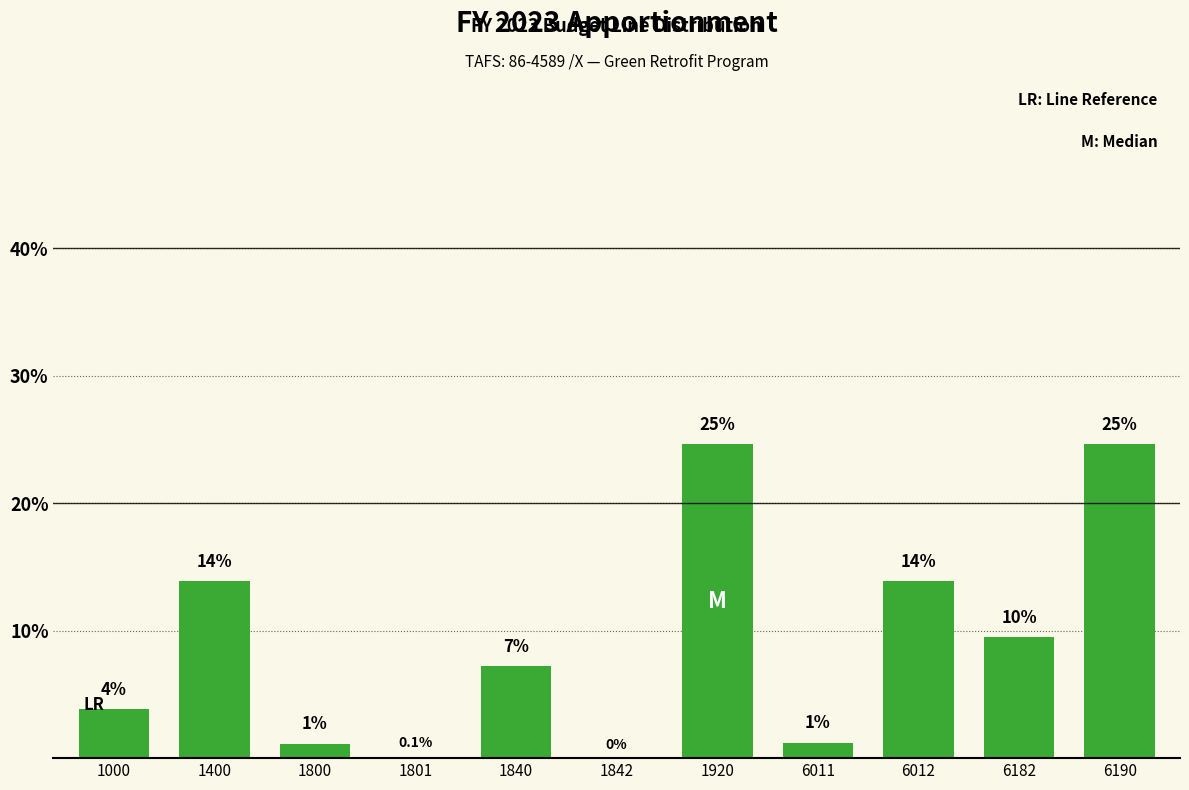

Are the bars horizontal?

No